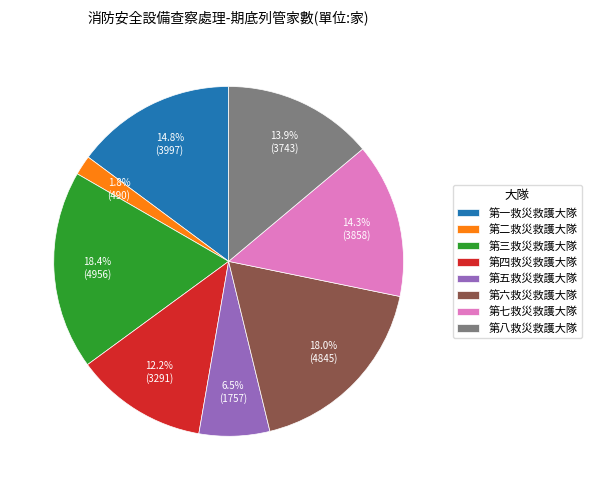

Count the number of slices in the pie.

8